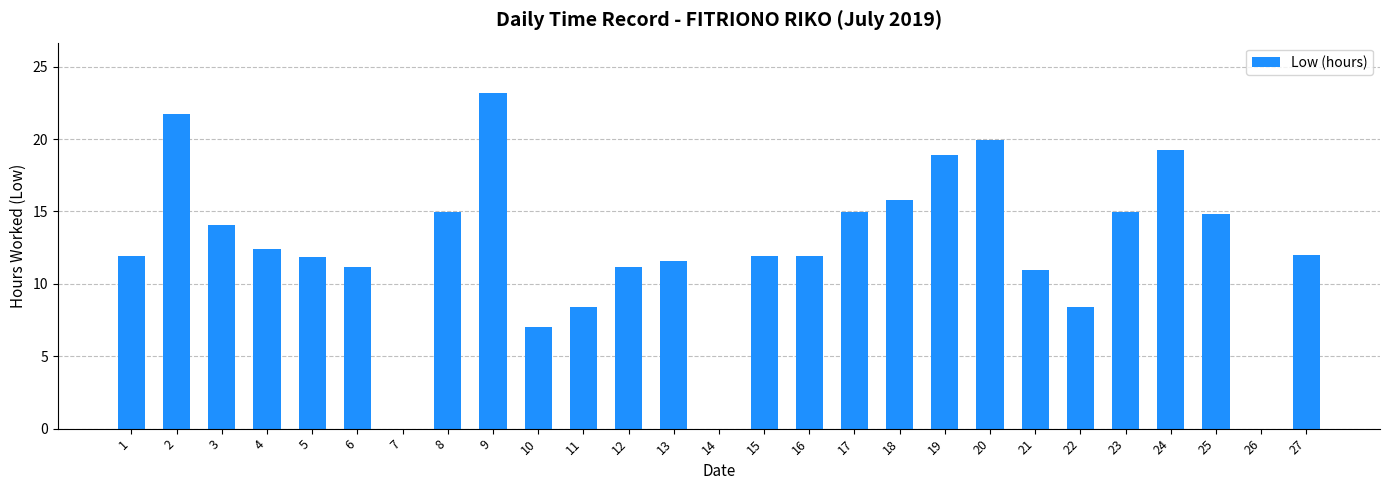

The value at 16 is 11.9. True or false?

True